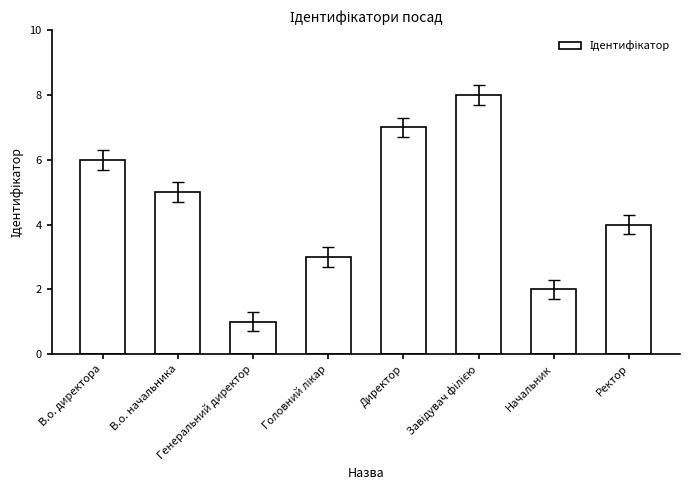

At which label does the data first exceed 5?

В.о. директора